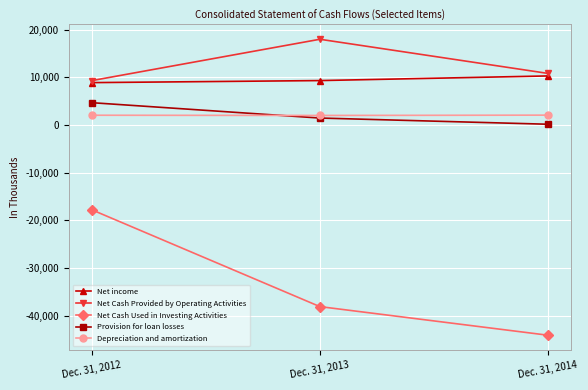

Which series has the largest total across all categories?

Net Cash Provided by Operating Activities